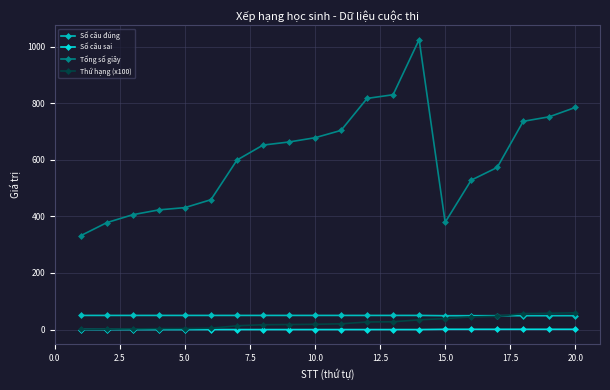

What is the maximum value shown in the chart?

1025.0